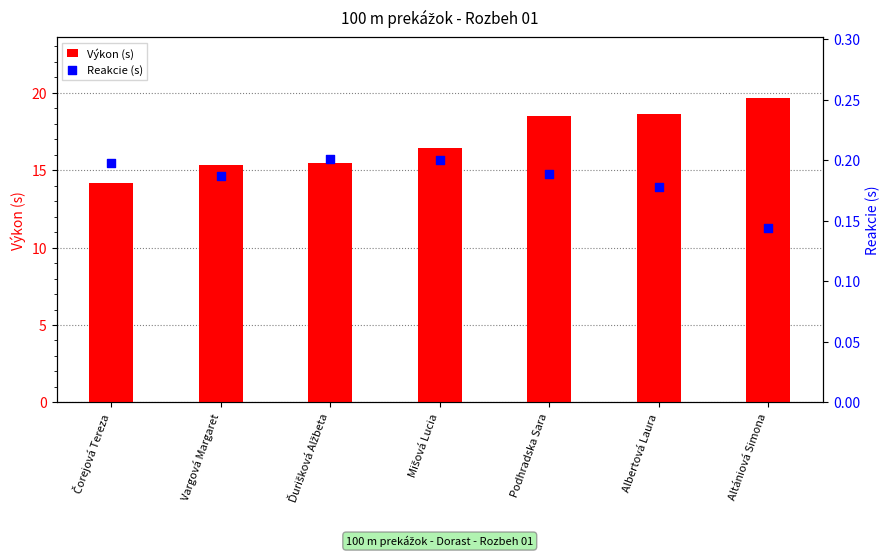

At which category is the sum across all series the highest?

Altániová Simona